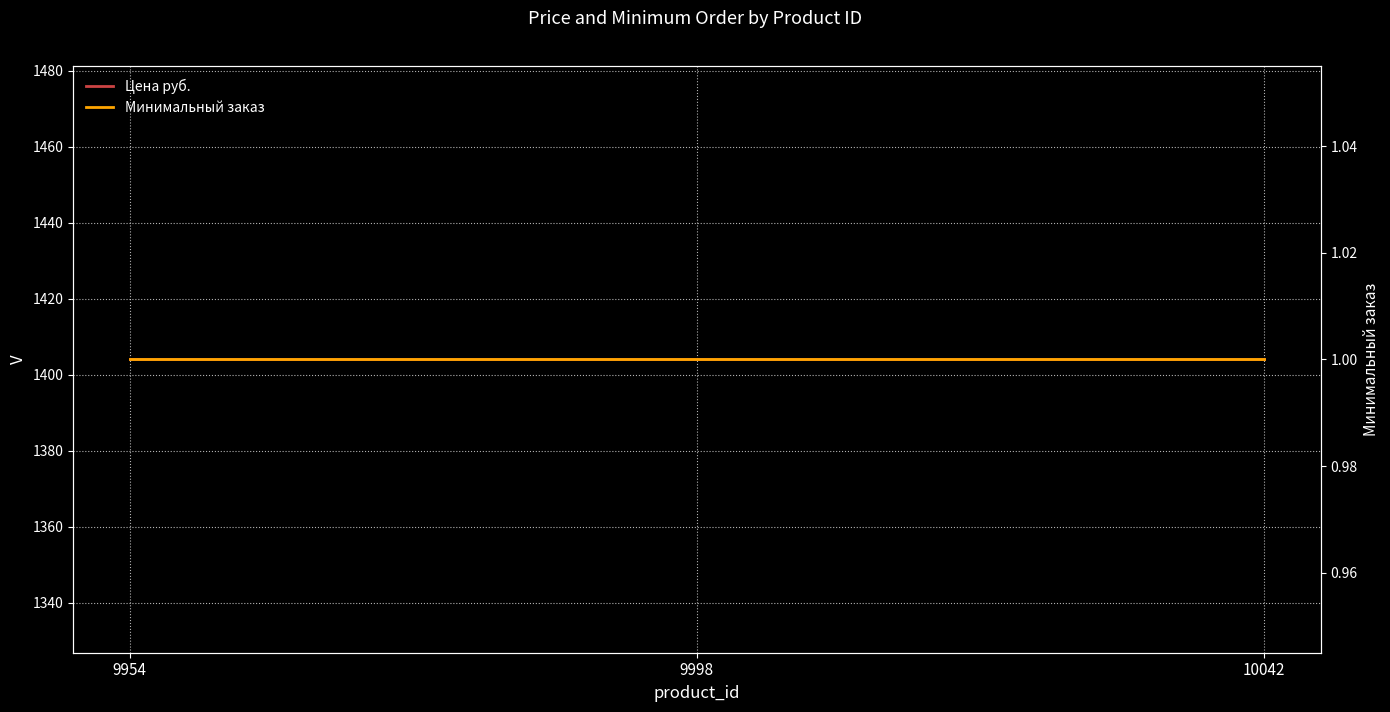

At 9954, list the series in order from largest to smallest.

Цена руб., Минимальный заказ